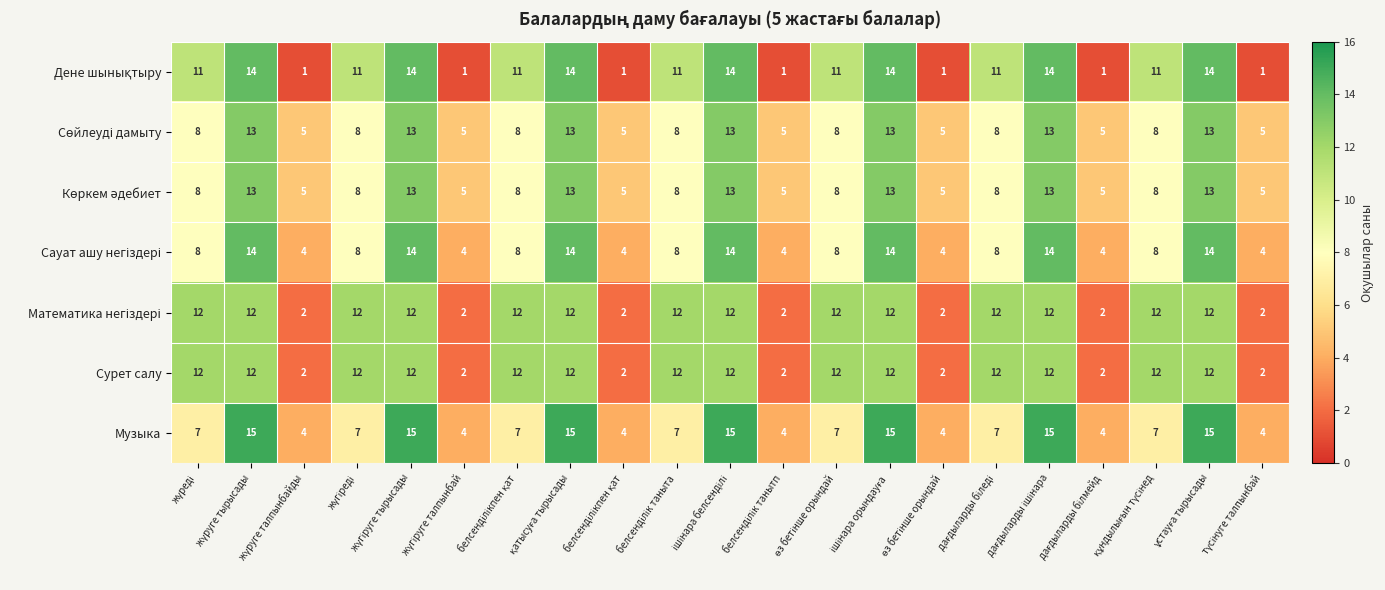

How many distinct data groups are displayed?

7